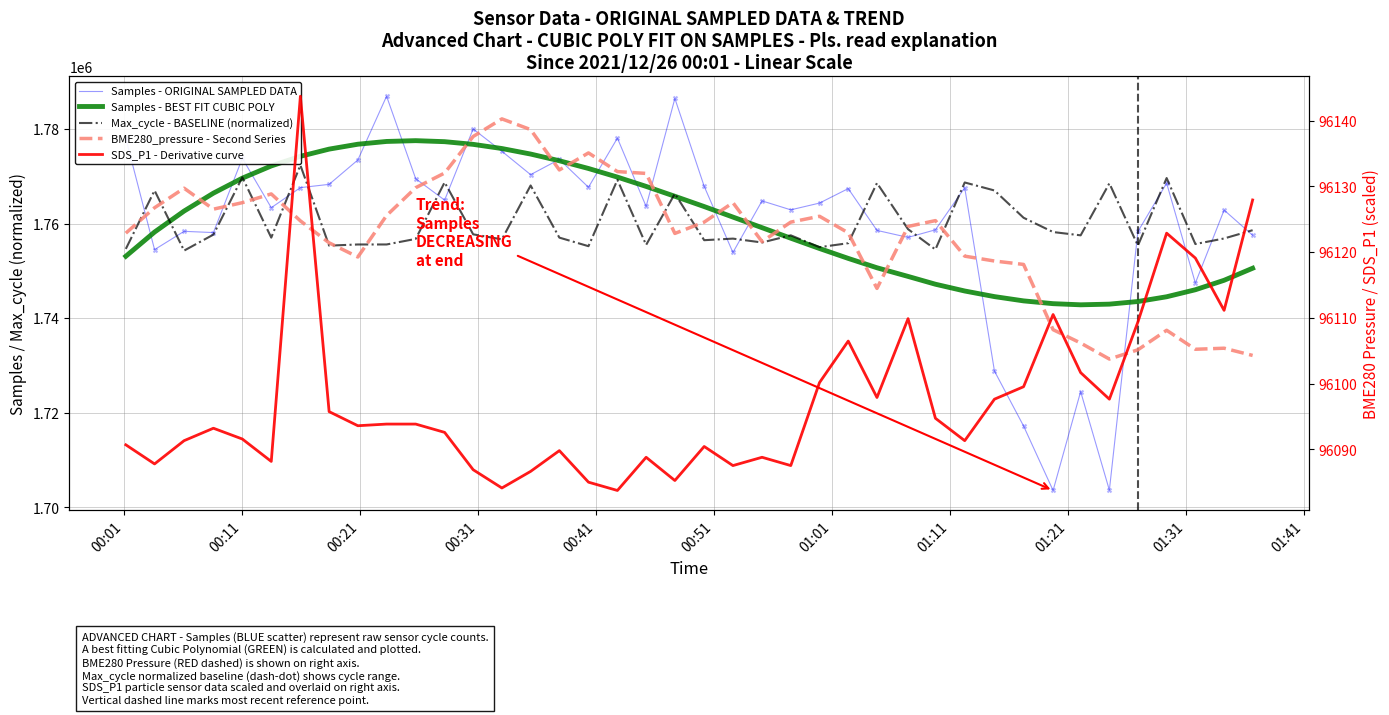

Which series has the largest Y range (max minus min)?

Samples - ORIGINAL SAMPLED DATA